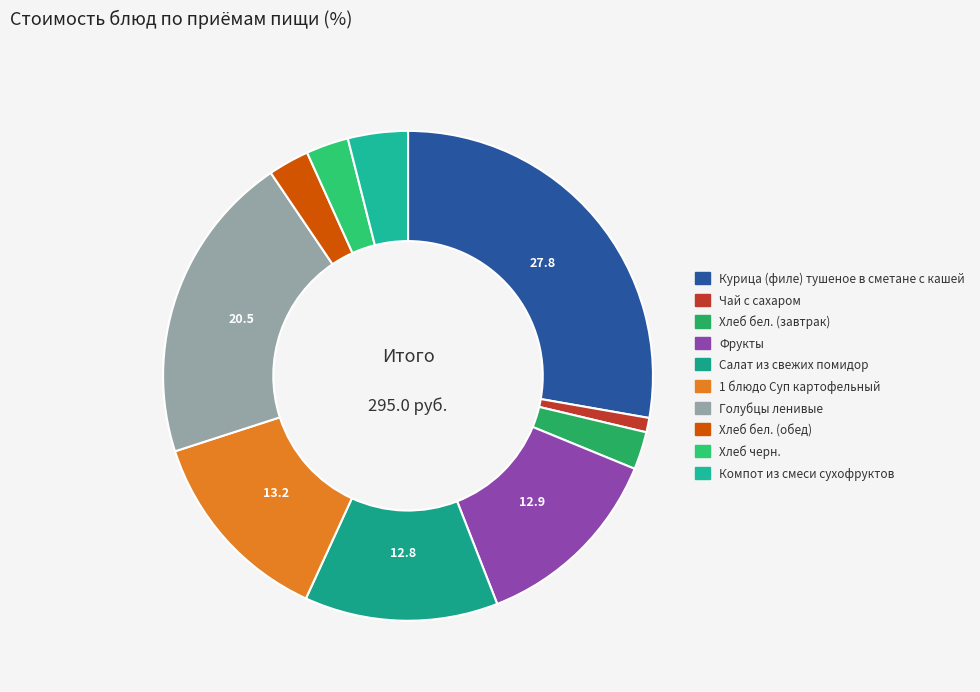

What percentage is the Фрукты slice, to the nearest percent?

13%